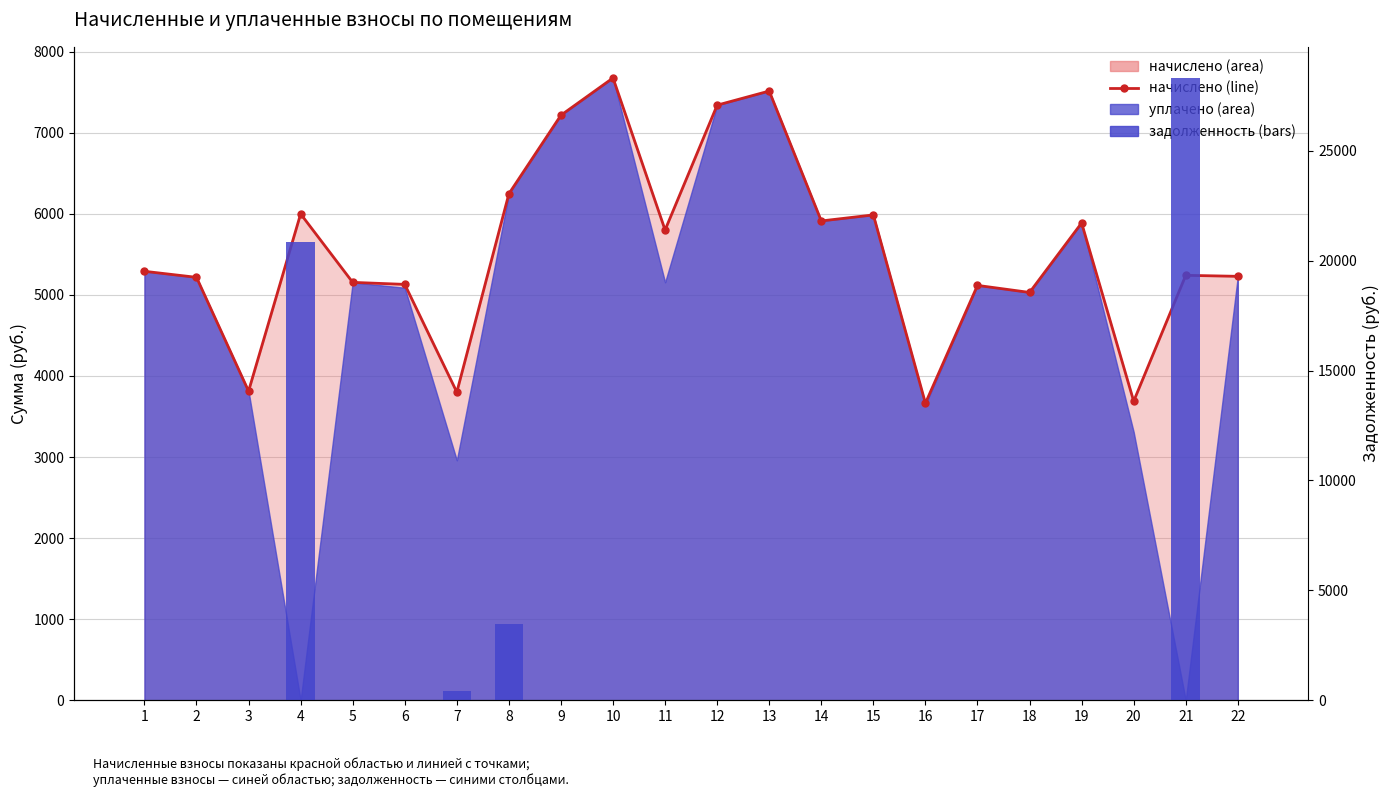

Reading left to right, extract all data points from this chart.

1=0.0	2=0.0	3=0.0	4=20826.2	5=0.0	6=0.0	7=422.2	8=3470.7	9=0.0	10=0.0	11=0.0	12=0.0	13=0.0	14=0.0	15=0.0	16=0.0	17=0.0	18=0.0	19=0.0	20=0.0	21=28308.0	22=0.0